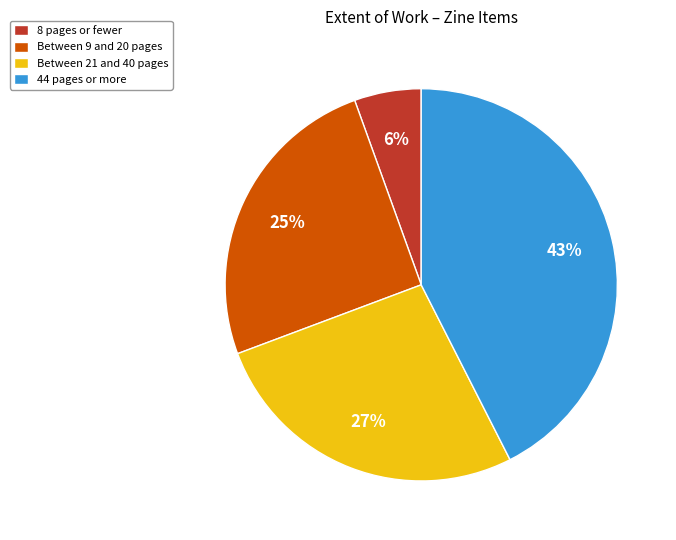

Which has a higher value, 44 pages or more or Between 21 and 40 pages?

44 pages or more